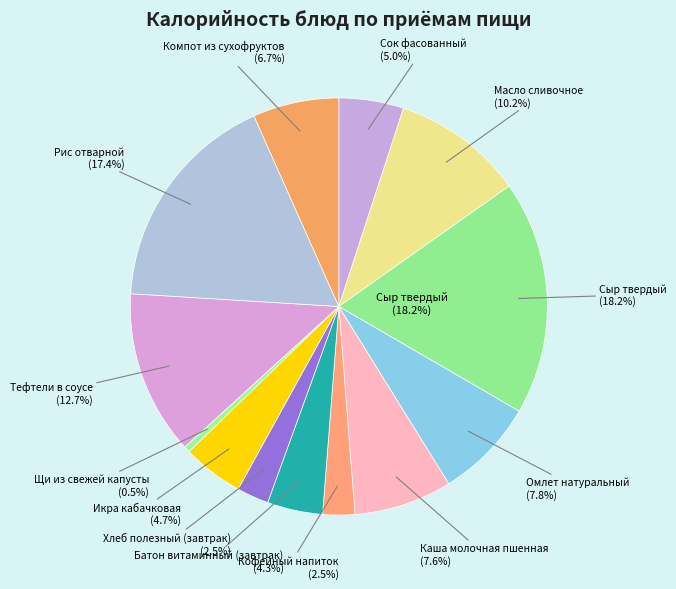

To the nearest percent, what is the average slice percentage?

8%